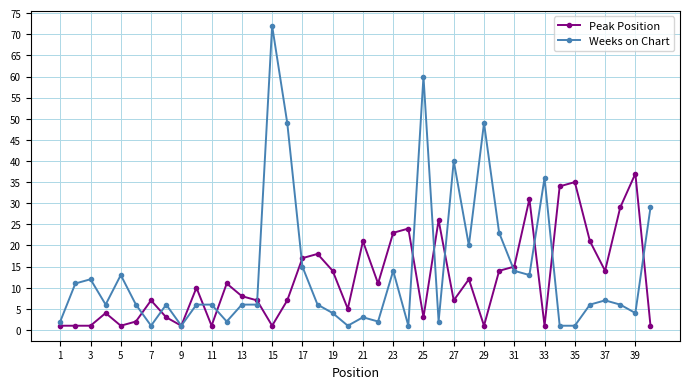

How many series are shown in this chart?

2